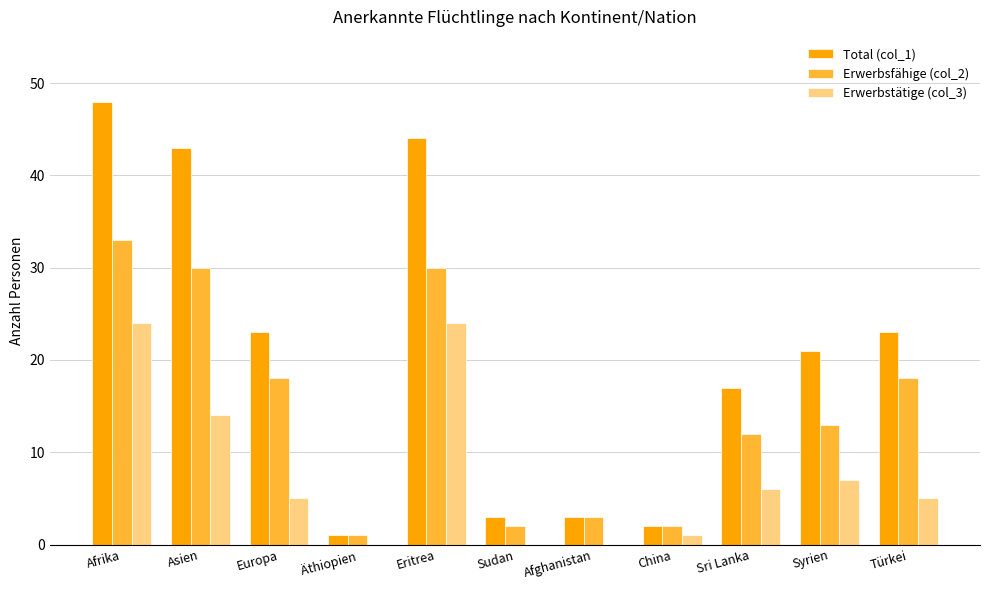

Reading left to right, list all the values displayed in this chart.

Total (col_1): 48	43	23	1	44	3	3	2	17	21	23
Erwerbsfähige (col_2): 33	30	18	1	30	2	3	2	12	13	18
Erwerbstätige (col_3): 24	14	5	0	24	0	0	1	6	7	5